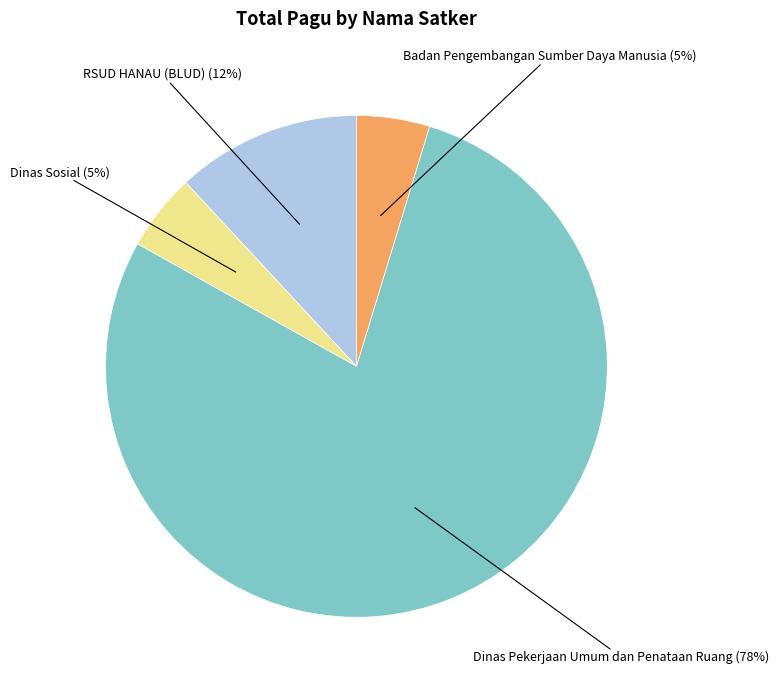

Is there a majority slice in this chart?

Yes